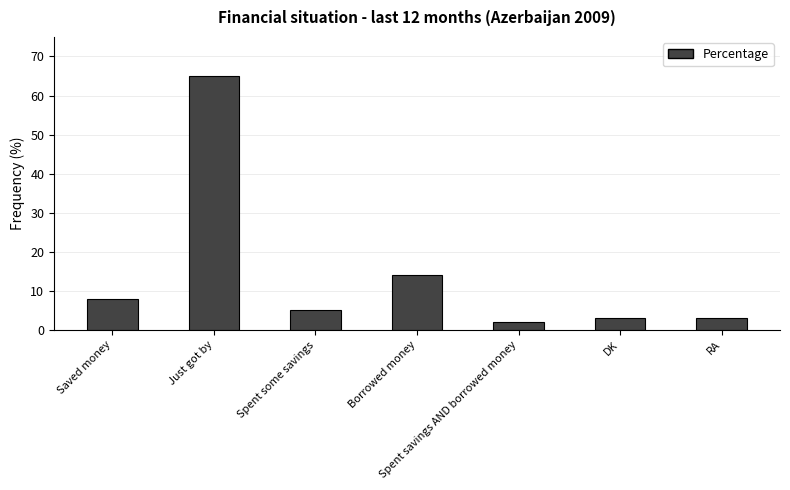

Read the value at Saved money, to the nearest 10.

10